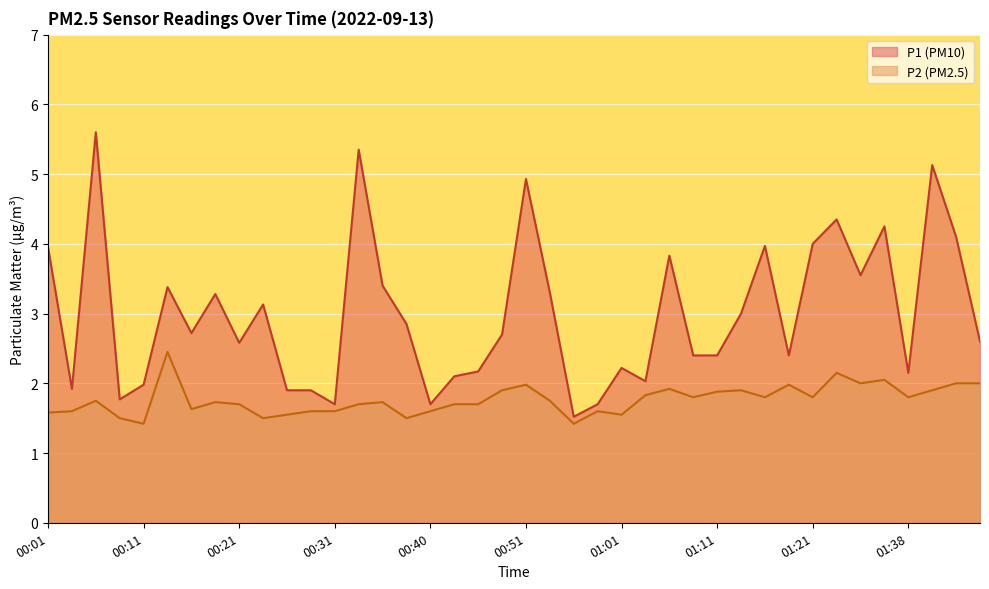

How many lines are shown in the chart?

2